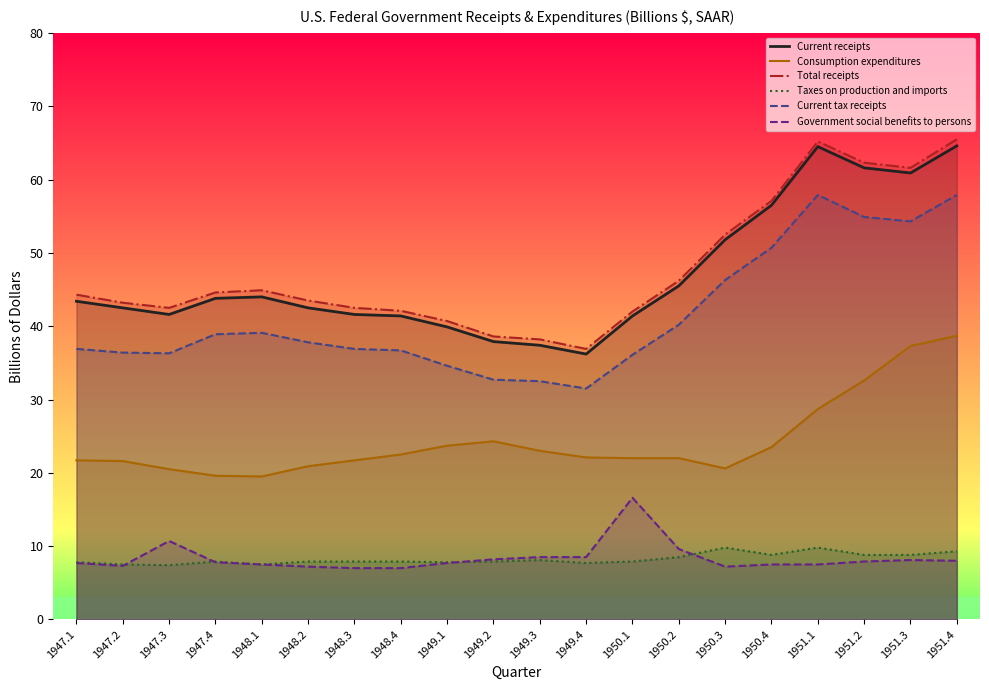

Which series has the widest spread of values?

Total receipts